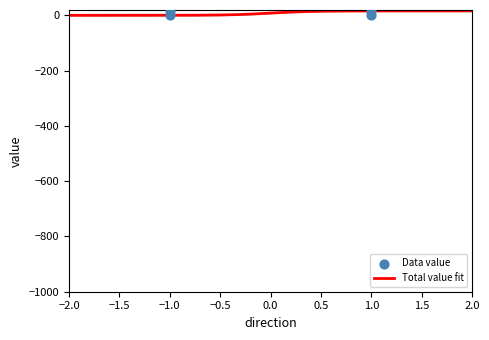

Which has a higher value, 1 or -1?

-1